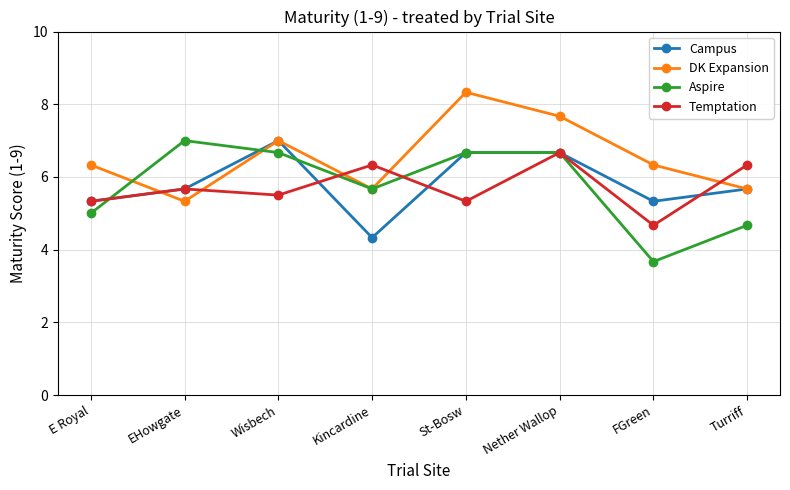

Where is the first local minimum for Aspire?

Kincardine